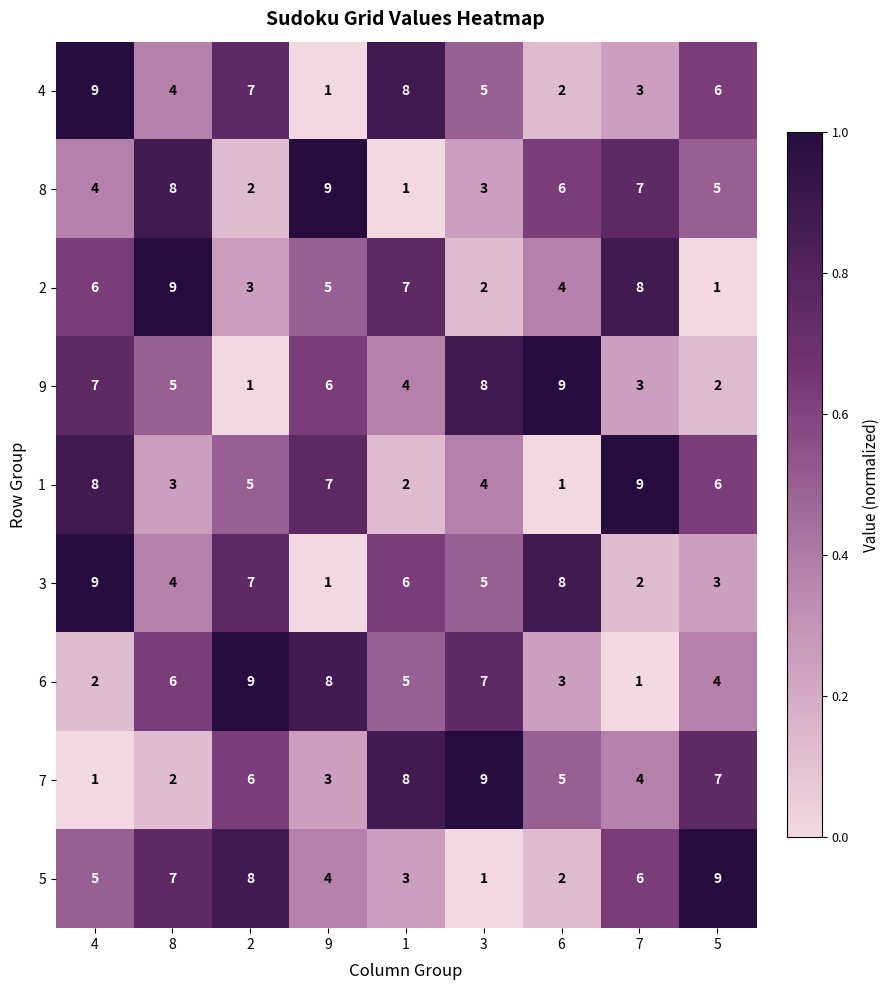

List the labels in order of 7 value, smallest first.

4, 8, 9, 7, 6, 2, 5, 1, 3